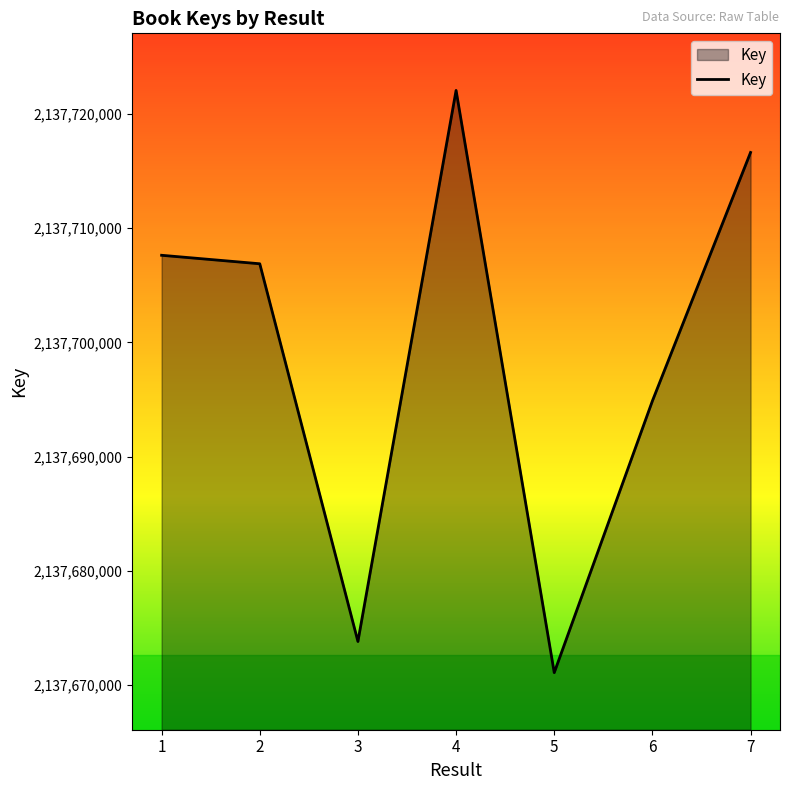

Reading right to left, list all the values displayed in this chart.

2137716638	2137694877	2137671081	2137722071	2137673808	2137706890	2137707633